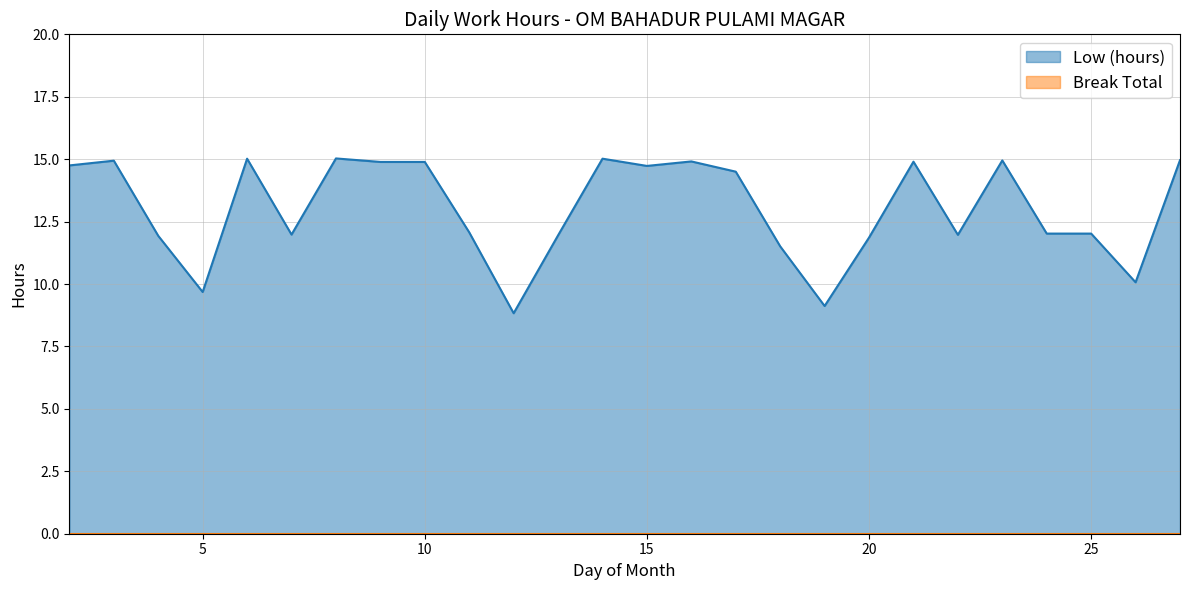

Approximately how many times larger is the value at 4 compared to 18?

1.0